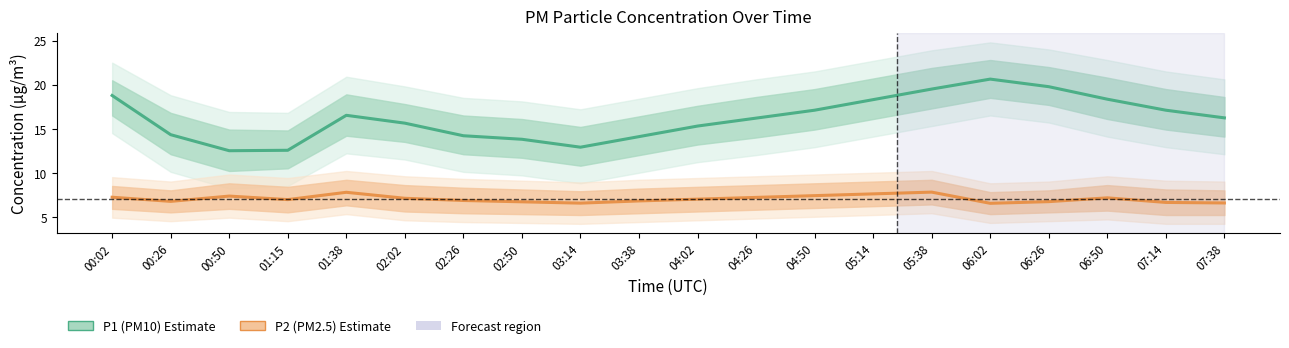

Reading left to right, extract all data points from this chart.

P1 (PM10): 00:02=18.8	00:26=14.3	00:50=12.5	01:15=12.6	01:38=16.5	02:02=15.6	02:26=14.2	02:50=13.8	03:14=12.9	03:38=14.1	04:02=15.3	04:26=16.2	04:50=17.1	05:14=18.3	05:38=19.5	06:02=20.6	06:26=19.8	06:50=18.4	07:14=17.1	07:38=16.2
P2 (PM2.5): 00:02=7.2	00:26=6.8	00:50=7.3	01:15=7.0	01:38=7.8	02:02=7.1	02:26=6.8	02:50=6.7	03:14=6.5	03:38=6.8	04:02=7.0	04:26=7.2	04:50=7.4	05:14=7.6	05:38=7.8	06:02=6.5	06:26=6.7	06:50=7.2	07:14=6.6	07:38=6.6